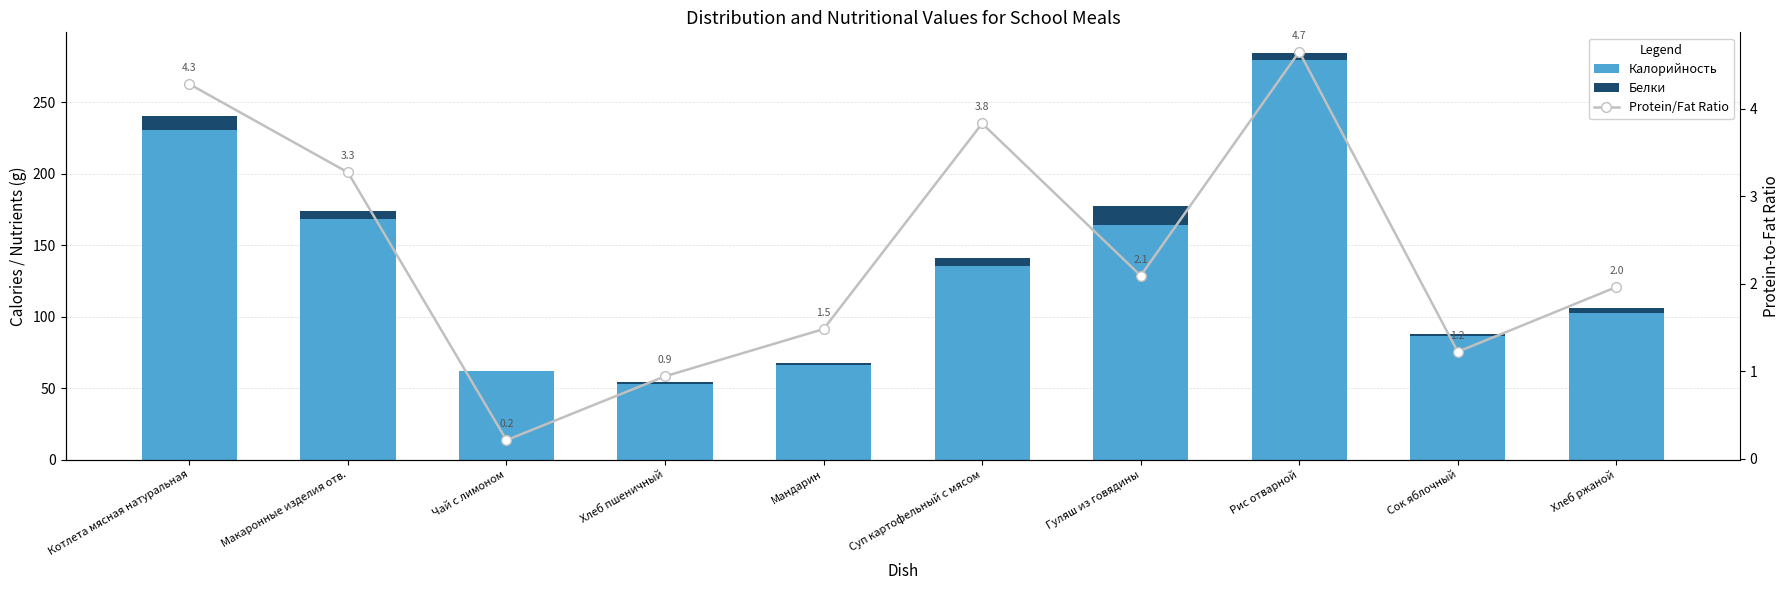

True or false: Калорийность has a value of 230.7 at Котлета мясная натуральная.

True